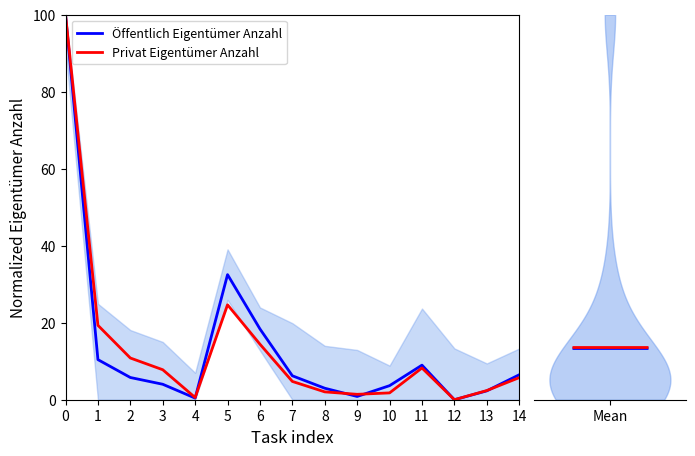

Is it true that Öffentlich Eigentümer Anzahl equals 3.7 at 10?

True